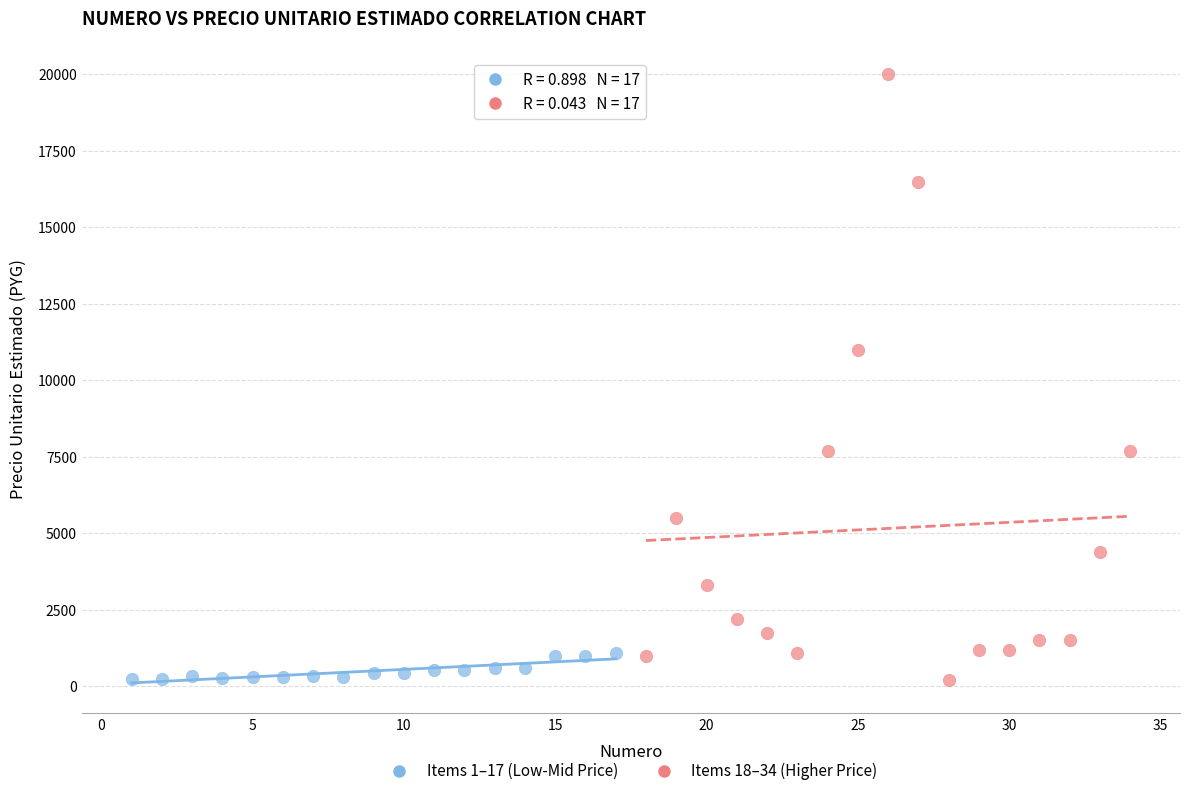

Which series contains the highest Y value?

Items 18–34 (Higher Price)